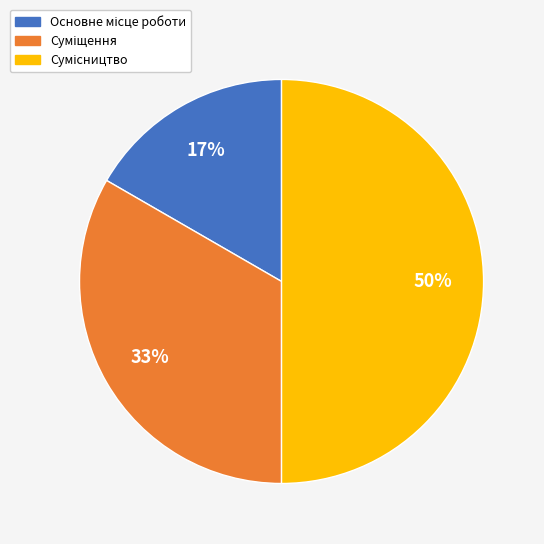

To the nearest percent, what is the difference between the largest and smallest slice percentages?

33%